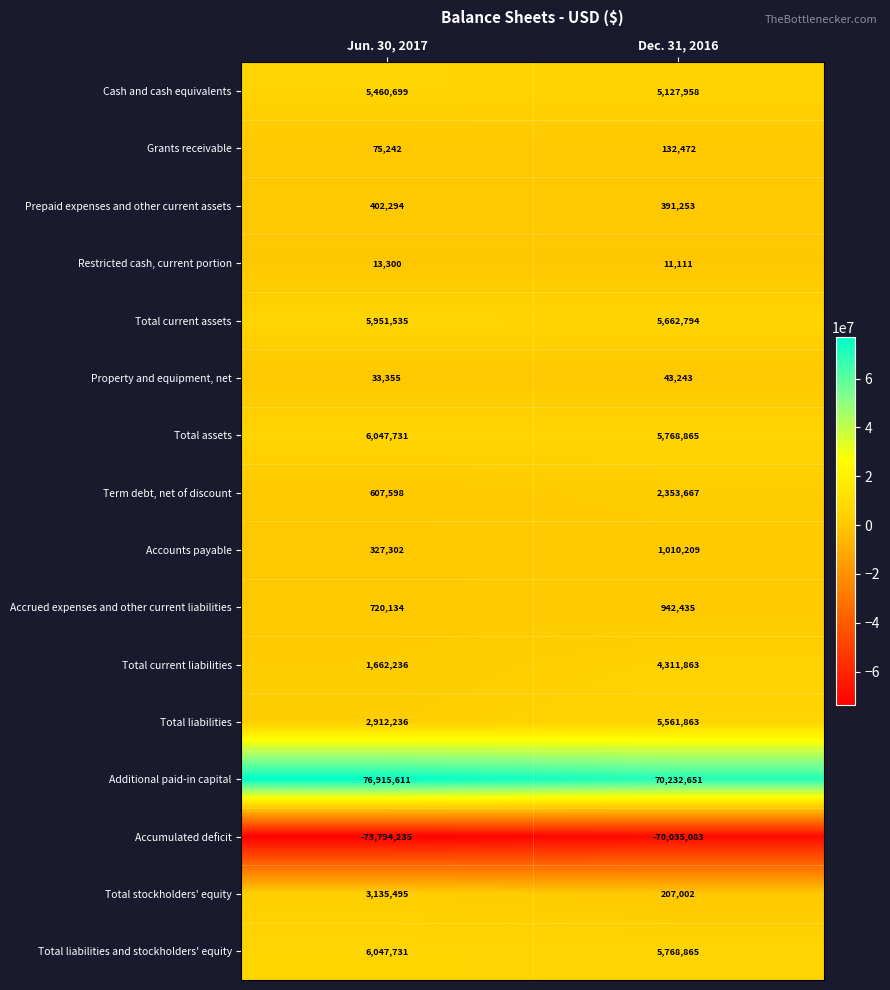

What is the average value of the Property and equipment, net series?

38299